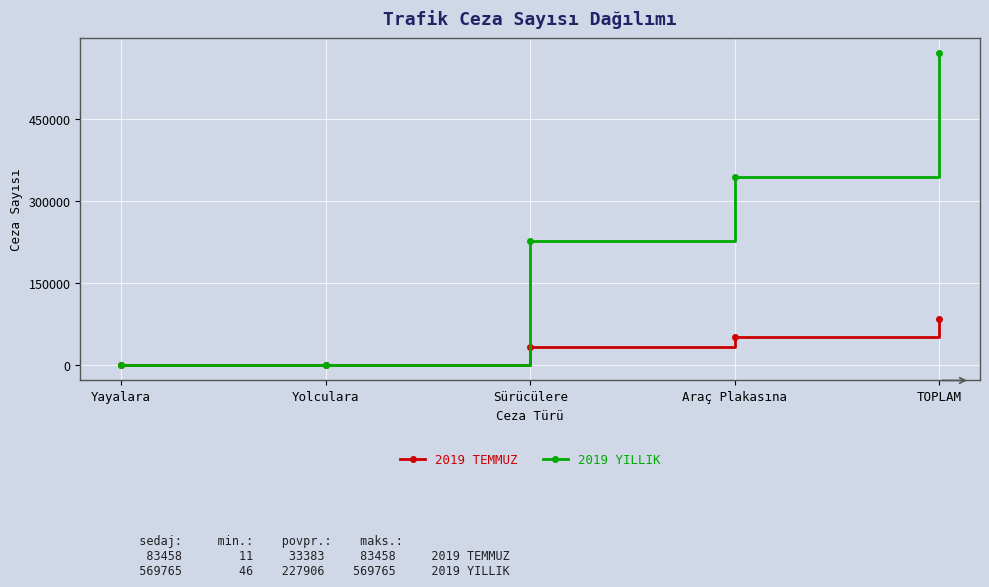

Is the value of 2019 TEMMUZ at TOPLAM greater than the value of 2019 YILLIK at Yolculara?

Yes